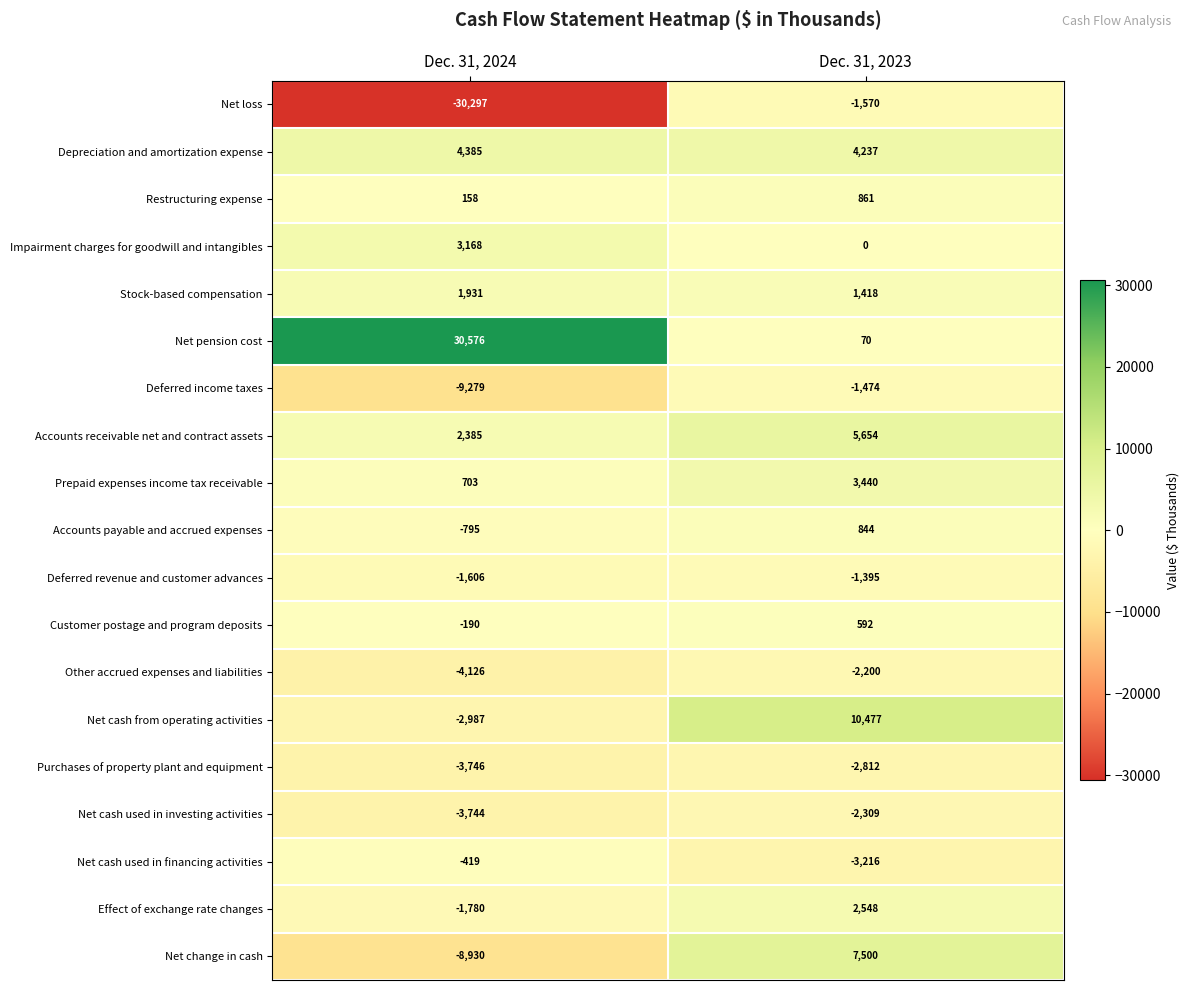

How many values in the Net change in cash series are below 7500?

1